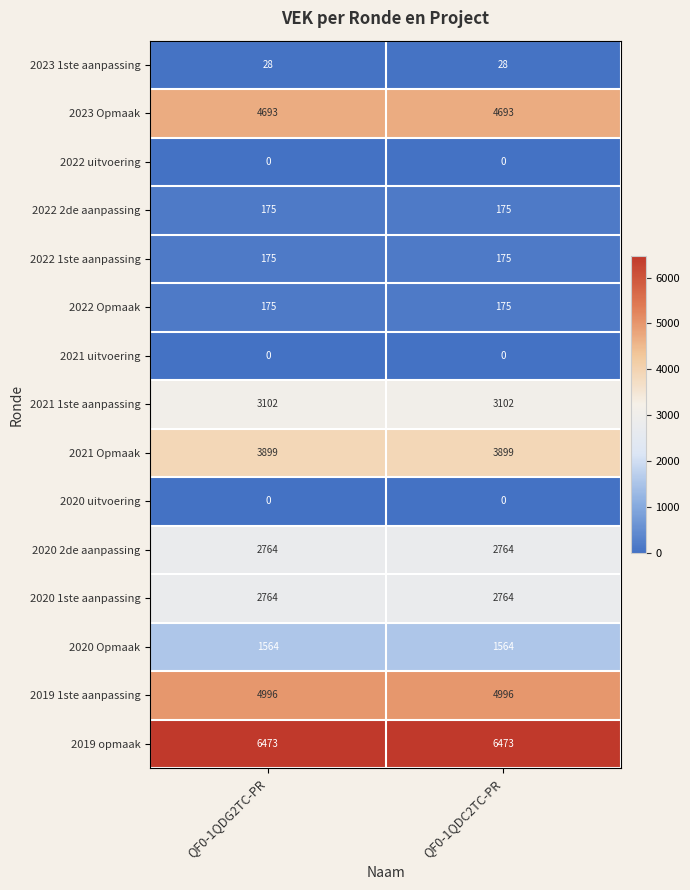

Reading left to right, extract all data points from this chart.

2023 1ste aanpassing: 28	28
2023 Opmaak: 4693	4693
2022 uitvoering: 0	0
2022 2de aanpassing: 175	175
2022 1ste aanpassing: 175	175
2022 Opmaak: 175	175
2021 uitvoering: 0	0
2021 1ste aanpassing: 3102	3102
2021 Opmaak: 3899	3899
2020 uitvoering: 0	0
2020 2de aanpassing: 2764	2764
2020 1ste aanpassing: 2764	2764
2020 Opmaak: 1564	1564
2019 1ste aanpassing: 4996	4996
2019 opmaak: 6473	6473